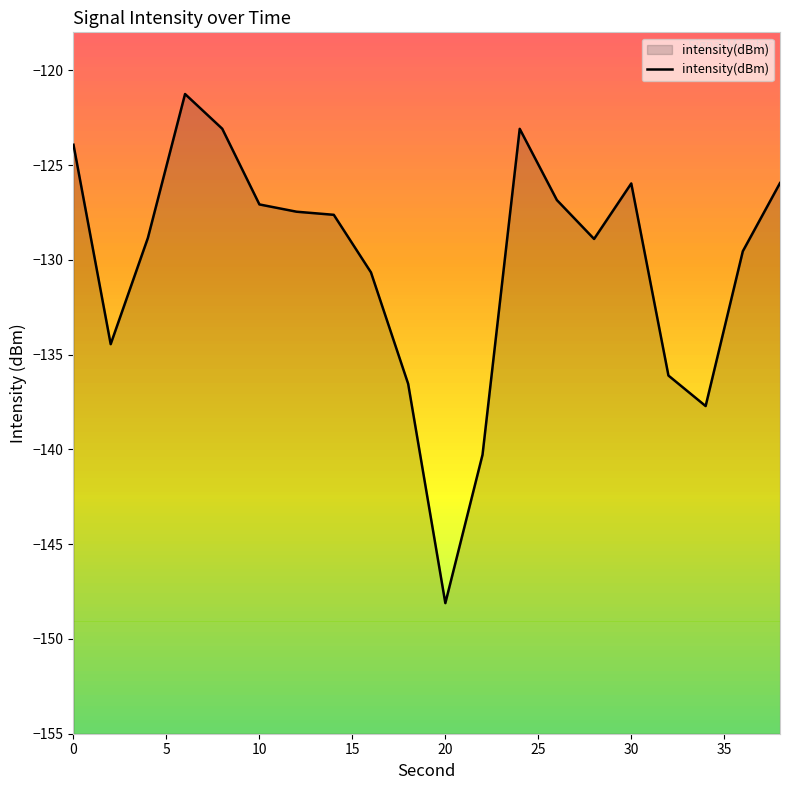

What is the smallest value displayed?

-148.1